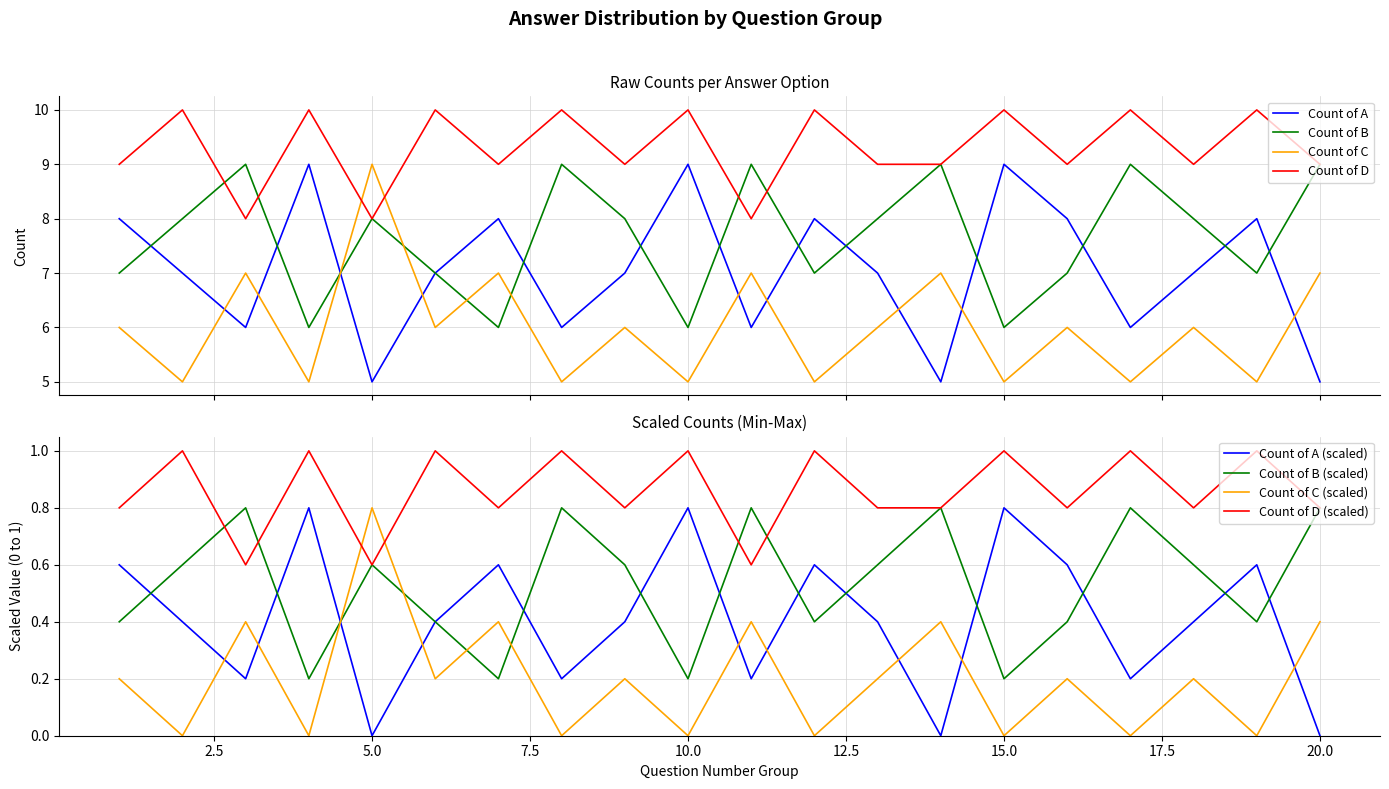

How many values in the Count of B series exceed 8?

6